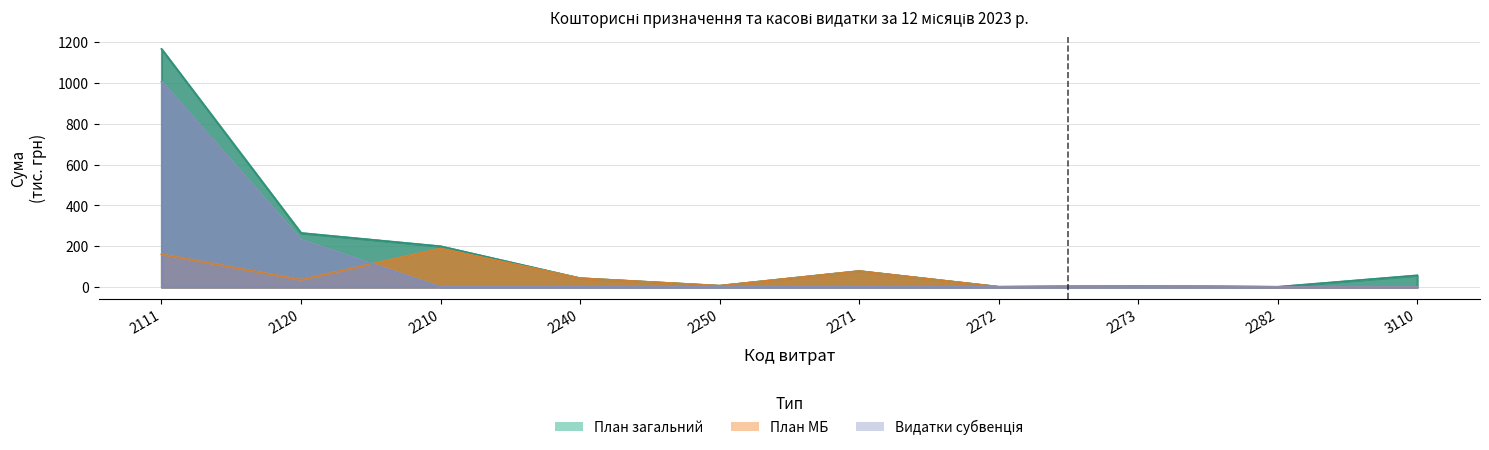

True or false: Plan_Sub has more than 0 points higher than both neighbors.

False